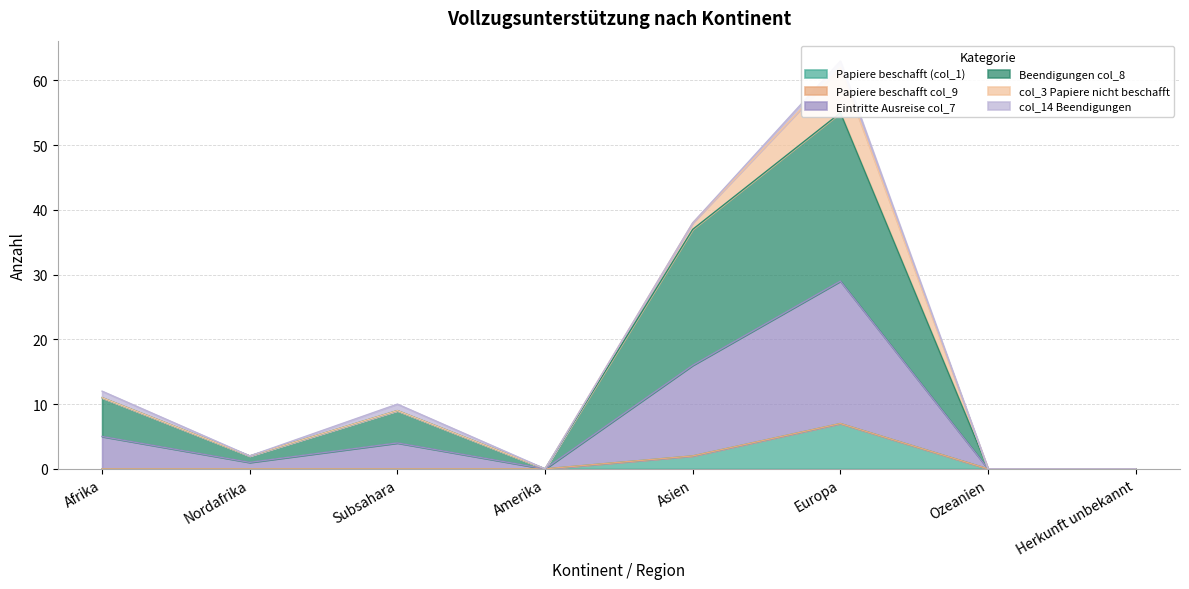

What is the label of the 7th point from the left?

Ozeanien